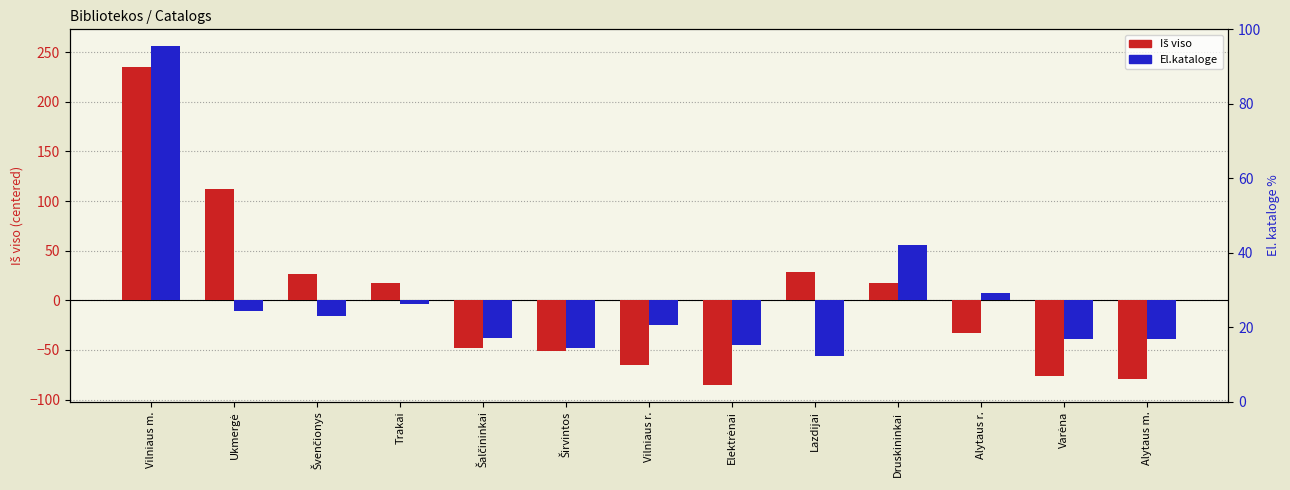

Rank the categories by El.kataloge value from lowest to highest.

Lazdijai, Širvintos, Elektrėnai, Varėna, Alytaus m., Šalčininkai, Vilniaus r., Švenčionys, Ukmergė, Trakai, Alytaus r., Druskininkai, Vilniaus m.